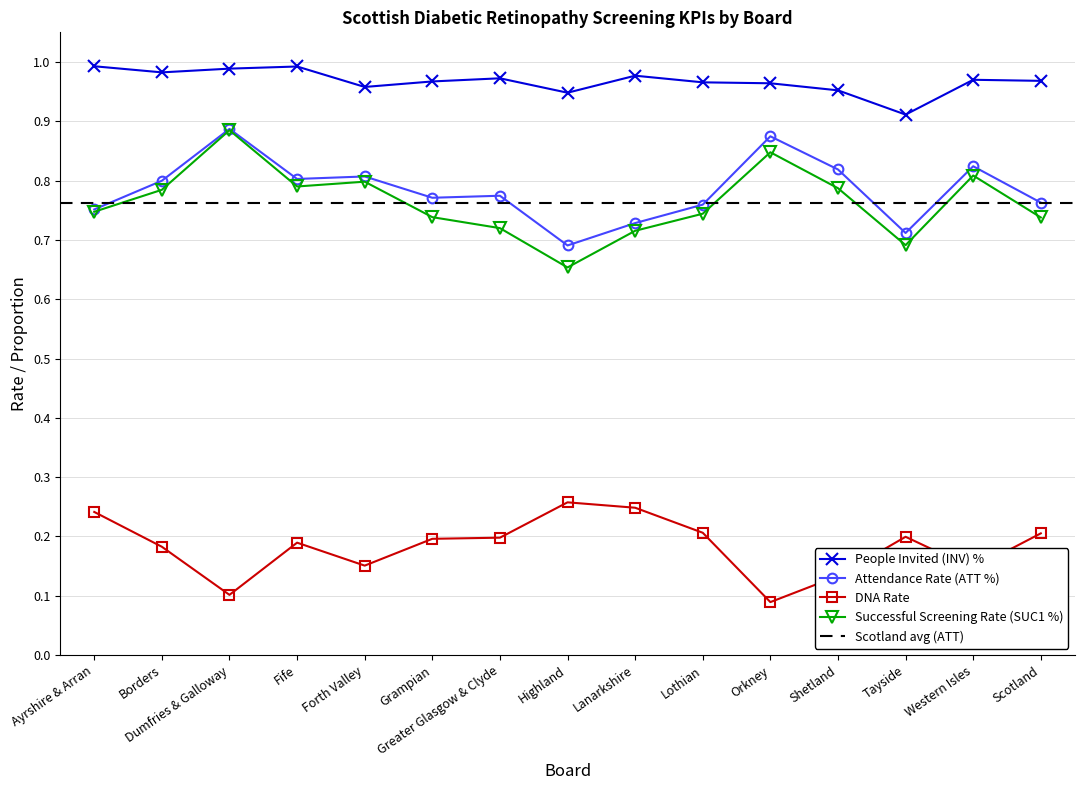

The value of DNA Rate at Western Isles is 0.1. True or false?

True